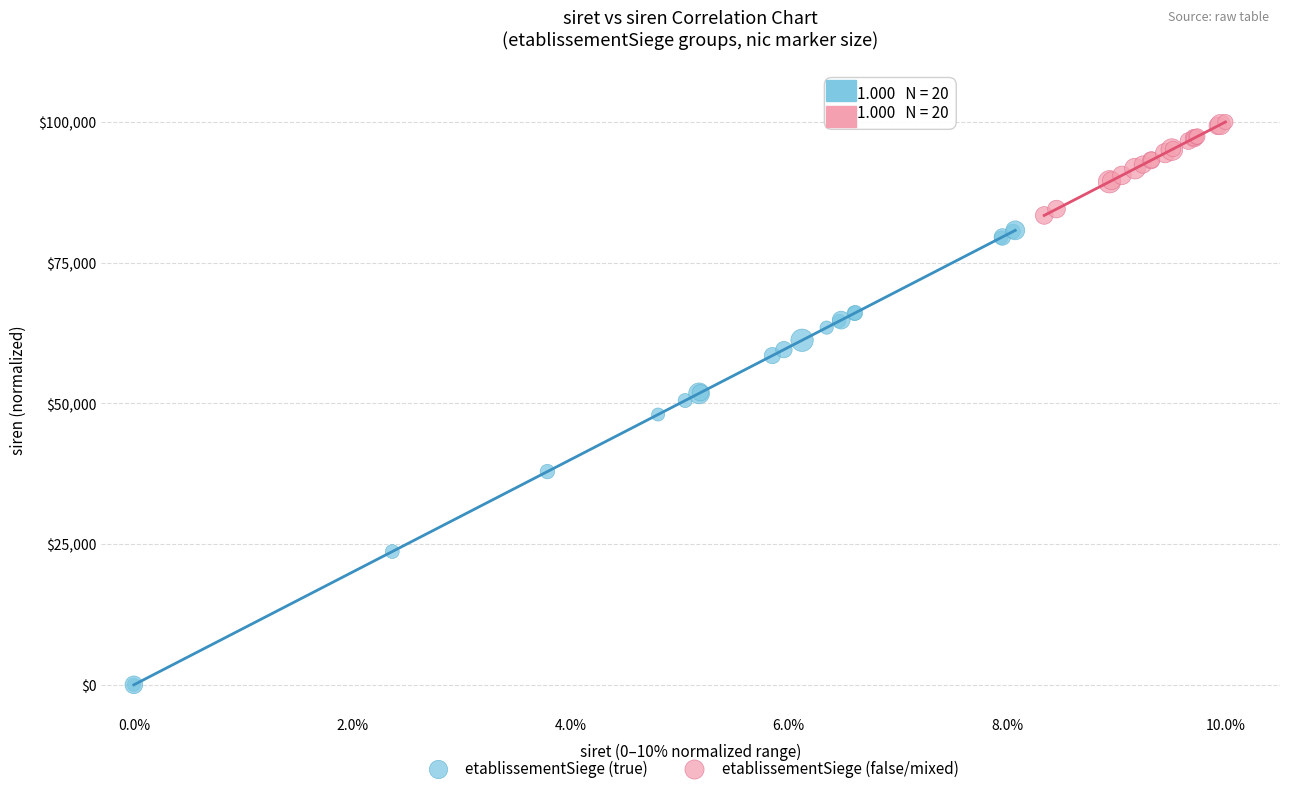

Which series contains the highest Y value?

etablissementSiege (false/mixed)